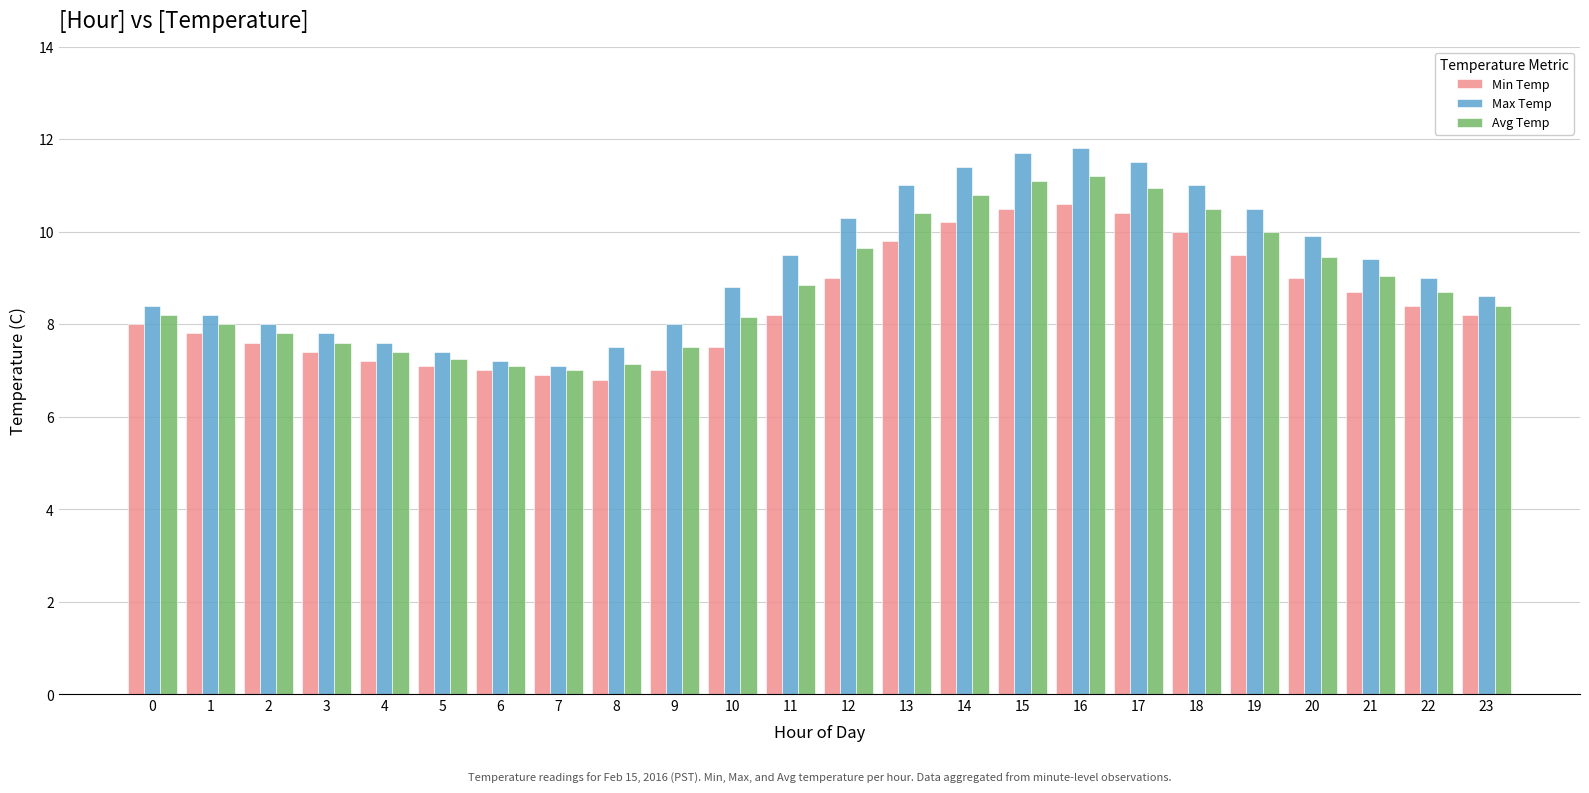

Is the value of Min Temp at 6 greater than the value of Max Temp at 19?

No